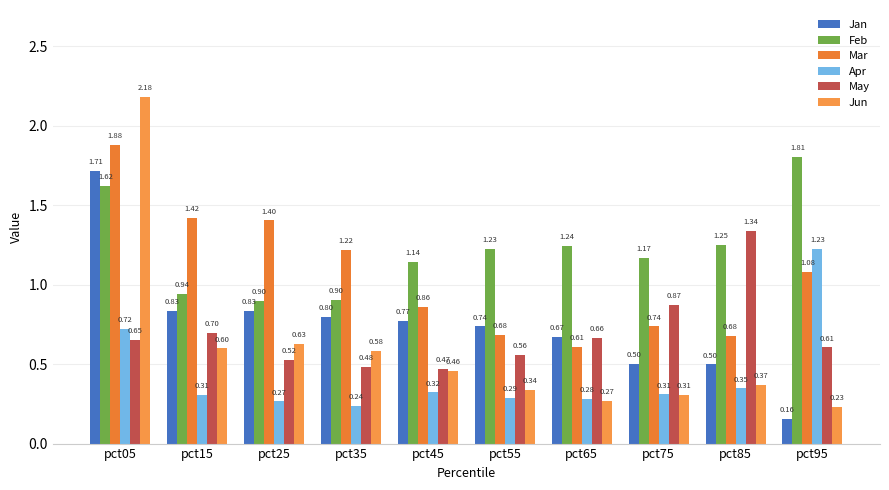

Is it true that Mar equals 0.7 at pct85?

True